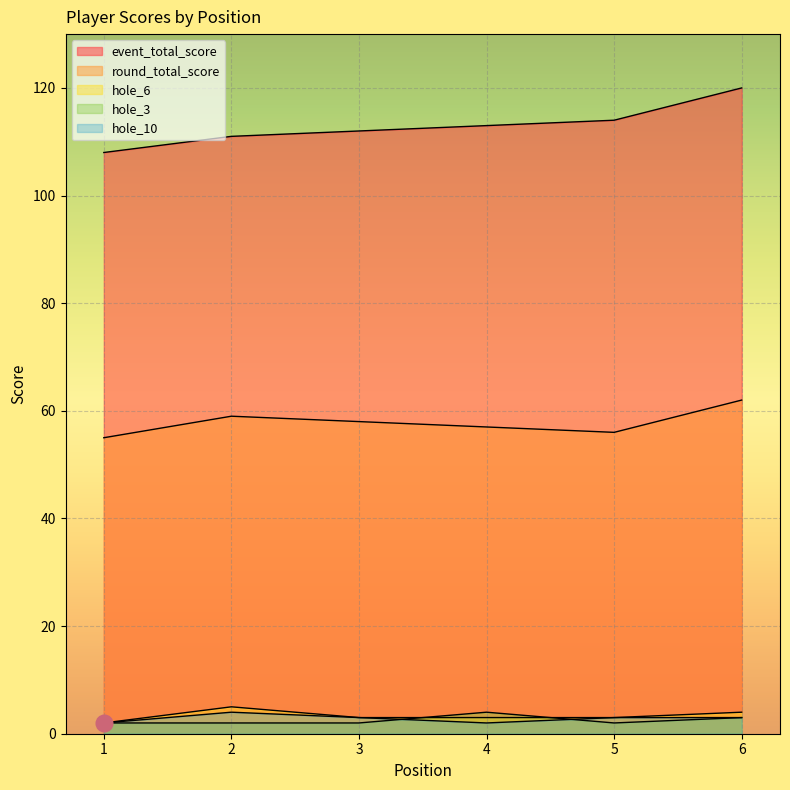

Count the hole_6 values in the range 3 to 4.

4